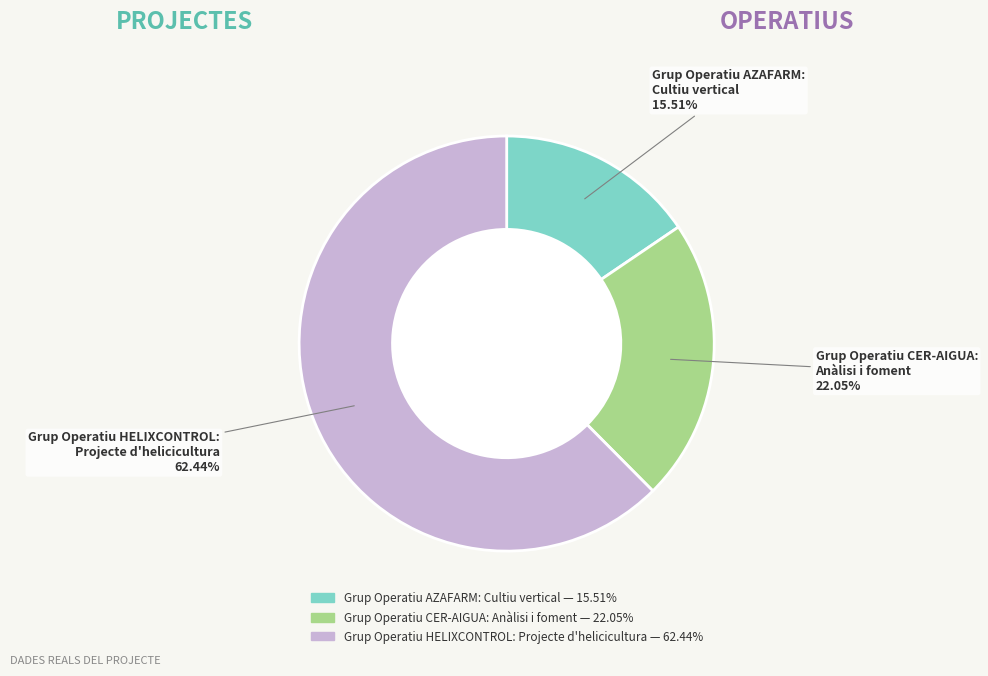

Approximately how many times larger is the value at Grup Operatiu CER-AIGUA: Anàlisi i foment compared to Grup Operatiu HELIXCONTROL: Projecte d'helicicultura?

0.4